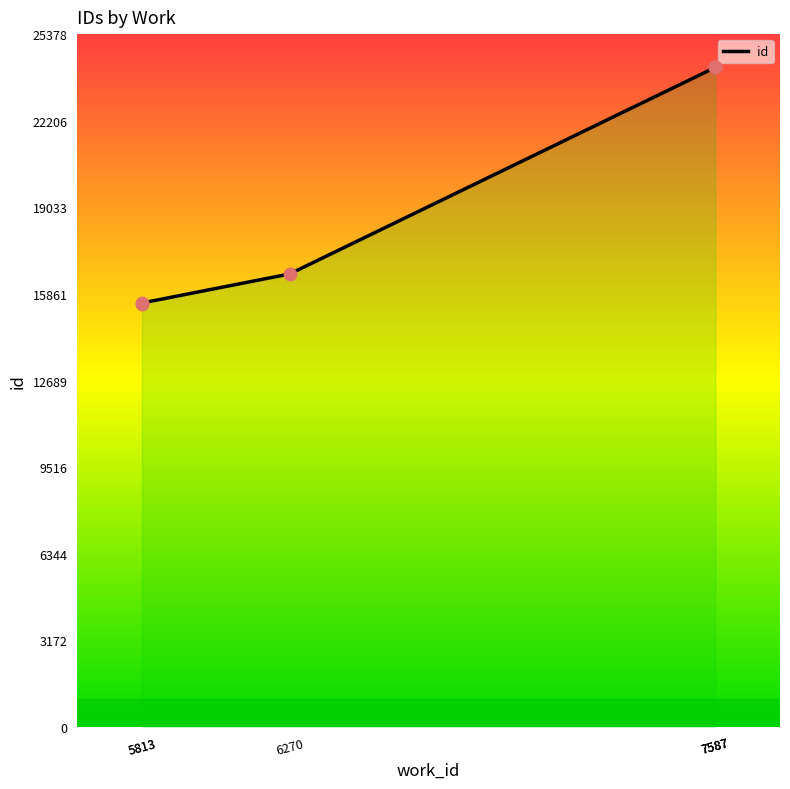

What is the ratio of the value at 5813 to the value at 5813?

1.0